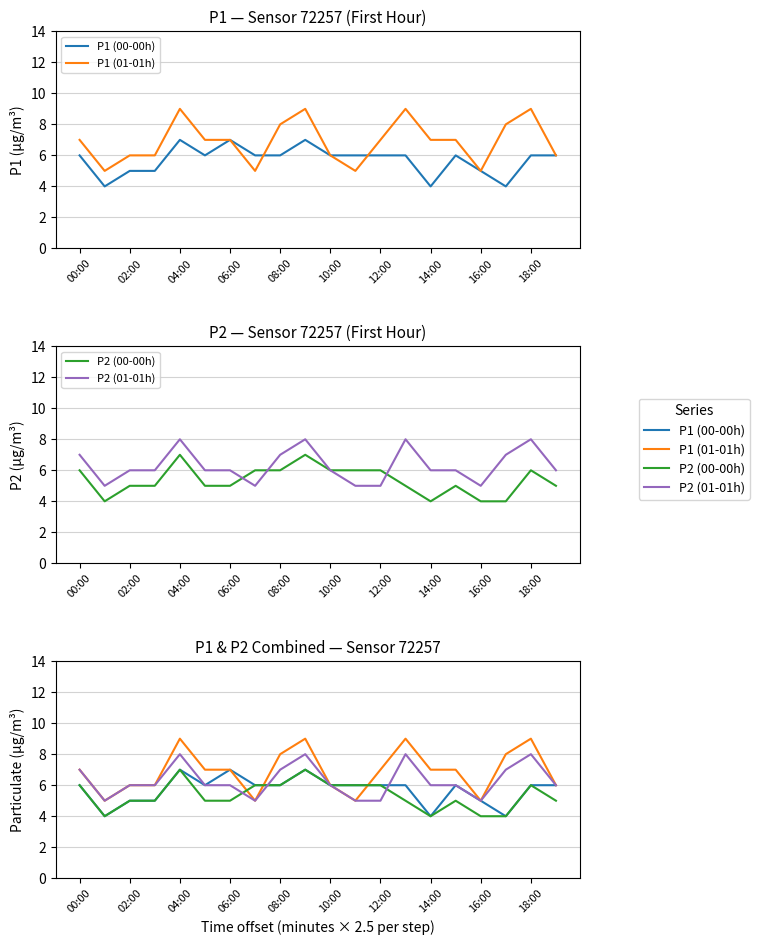

In P2 (00-00h), how many points are higher than both neighbors (excluding endpoints)?

4